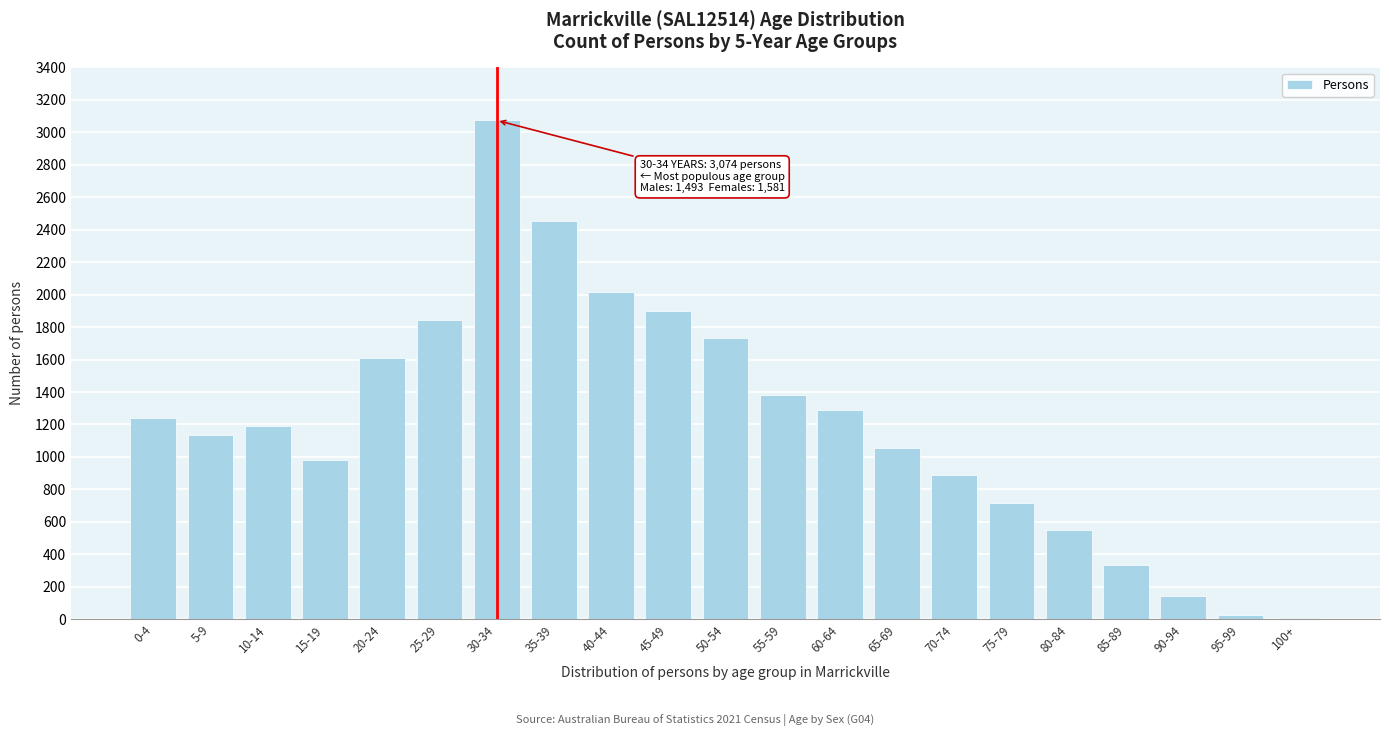

Reading right to left, list all the values displayed in this chart.

100+=9	95-99=29	90-94=144	85-89=335	80-84=549	75-79=717	70-74=886	65-69=1055	60-64=1292	55-59=1379	50-54=1732	45-49=1902	40-44=2015	35-39=2452	30-34=3074	25-29=1843	20-24=1607	15-19=983	10-14=1190	5-9=1135	0-4=1239